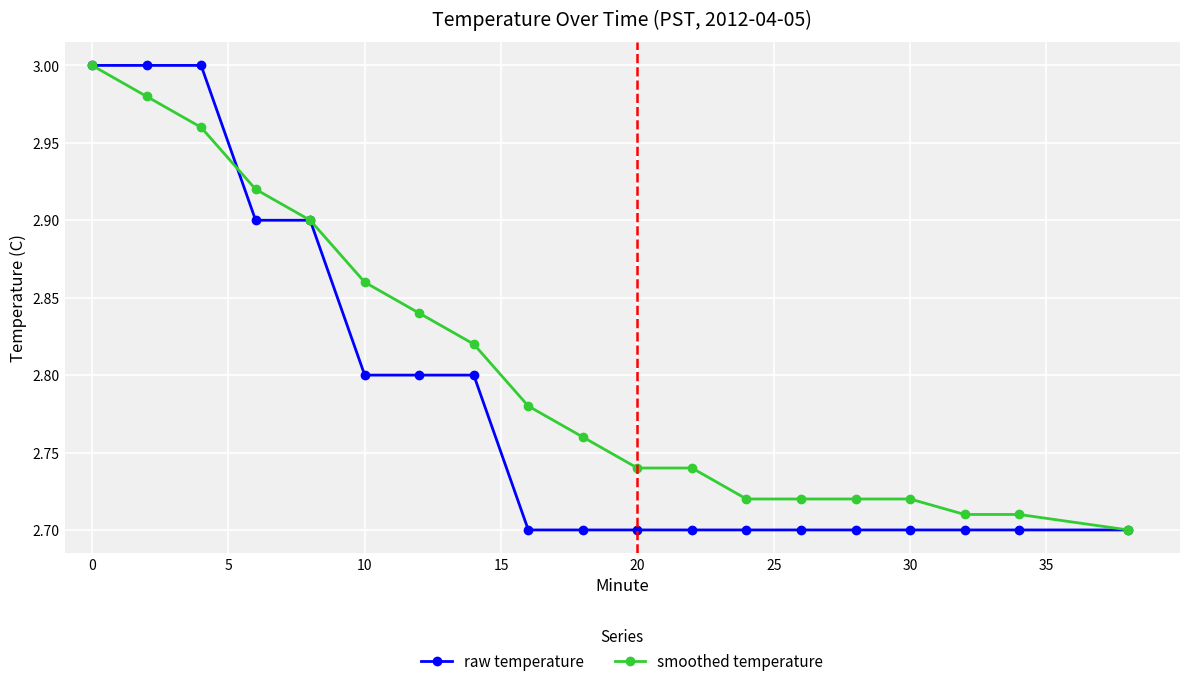

Which series has the largest total across all categories?

smoothed temperature